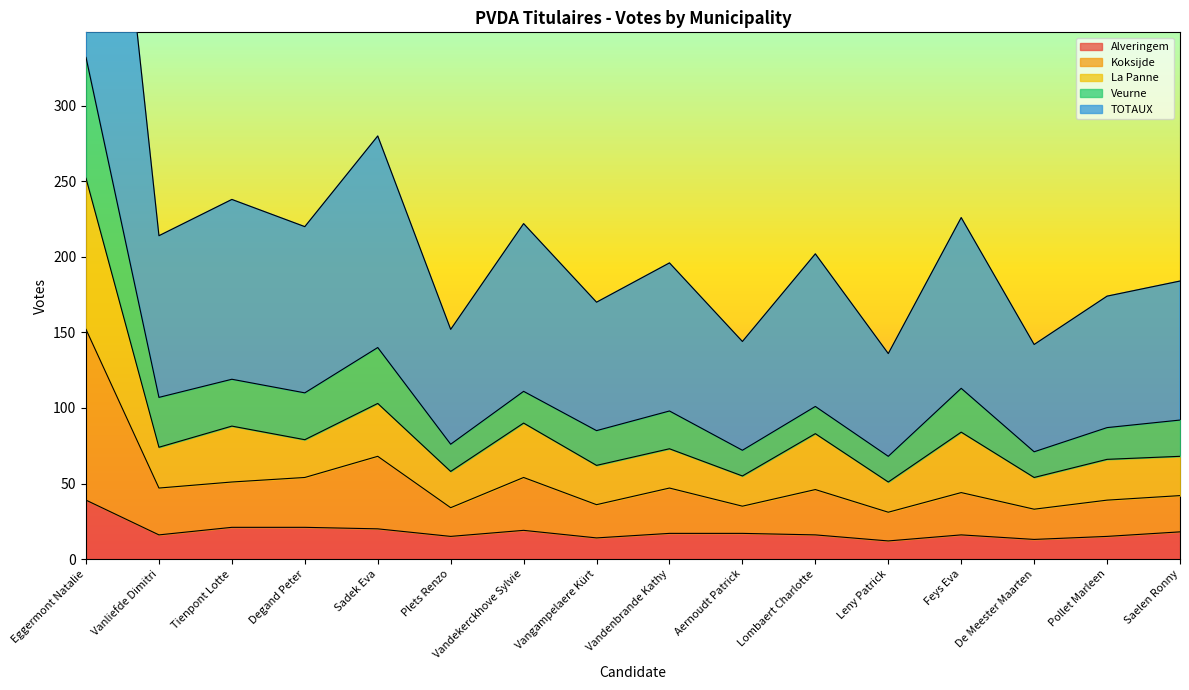

True or false: Alveringem and La Panne cross at least once.

False